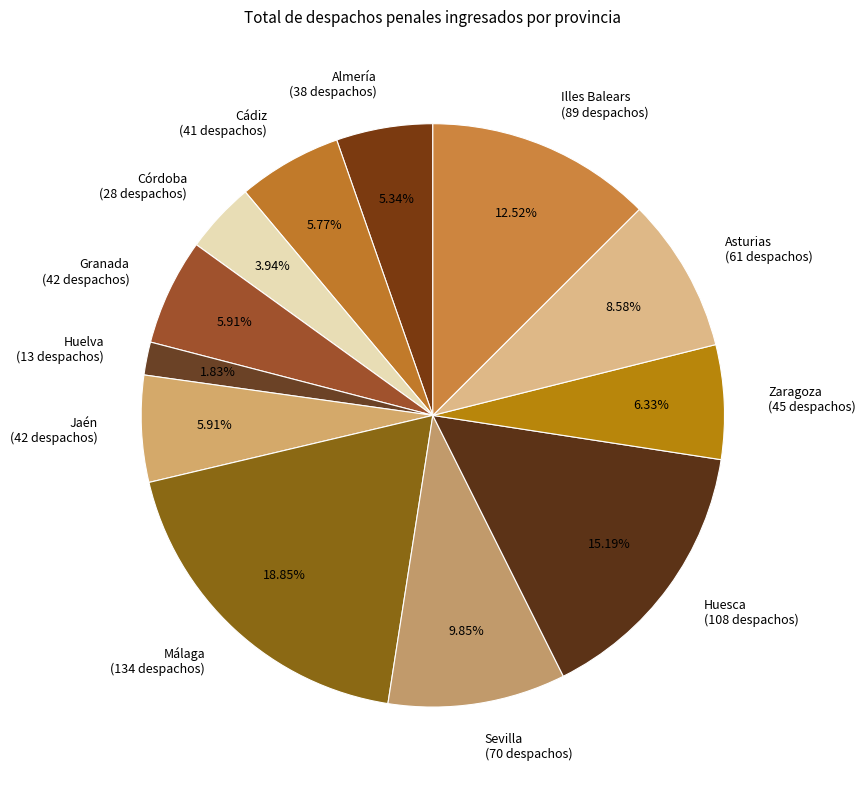

Is it true that Almería is 5% of the pie?

True